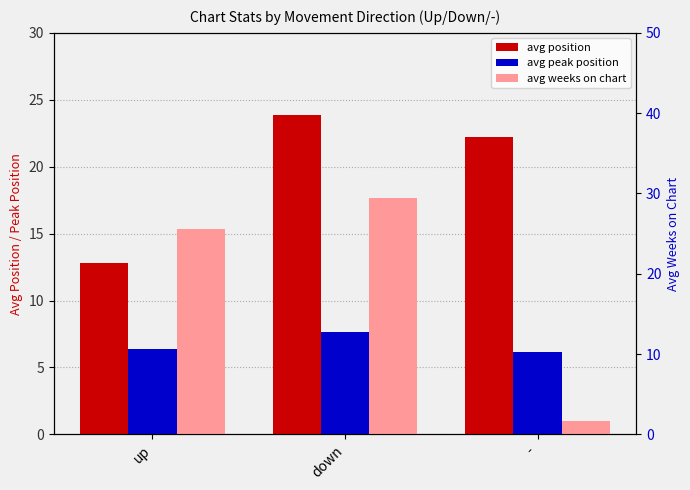

Which has a higher value, down or up?

down